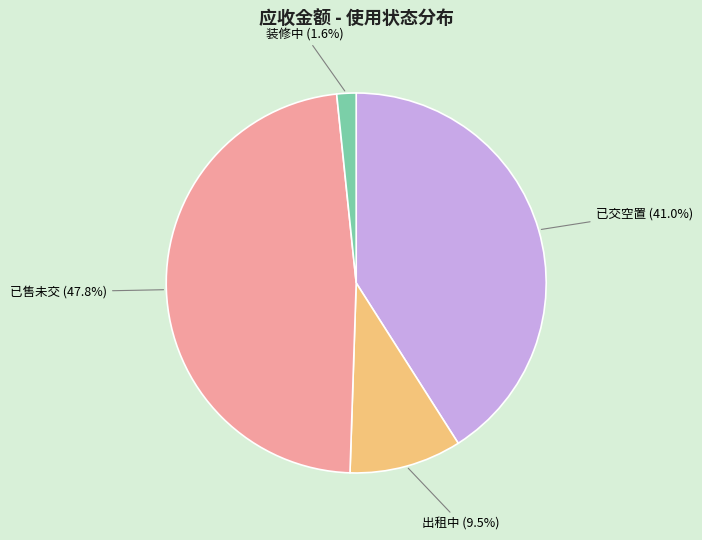

Is there a majority slice in this chart?

No